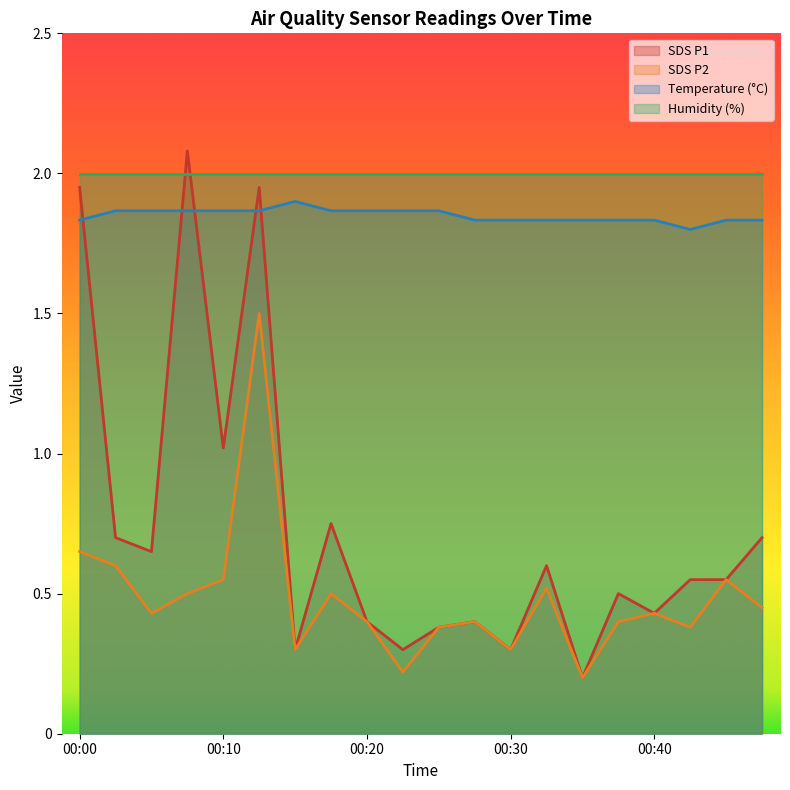

What is the lowest value of the SDS_P2 series?

0.2